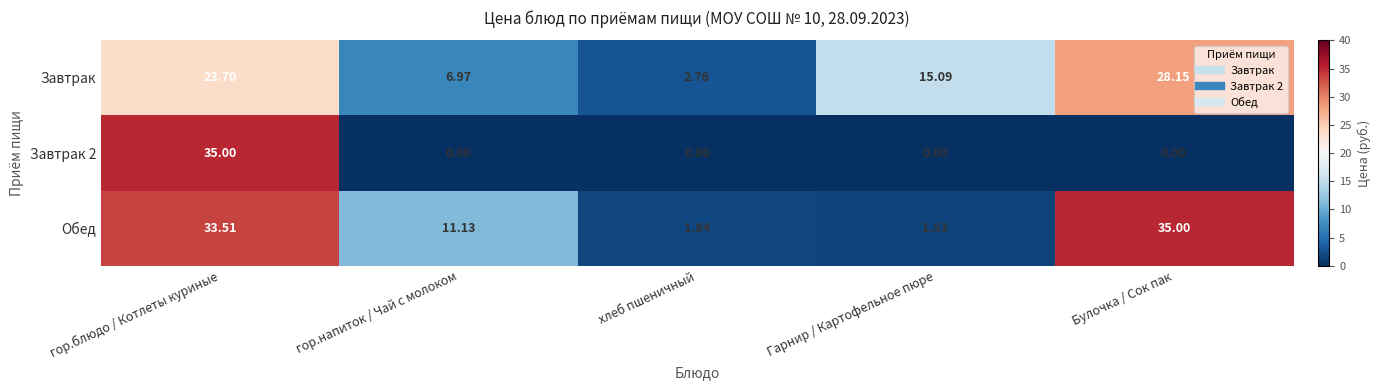

Where is Обед nearest to the value 18?

гор.напиток / Чай с молоком